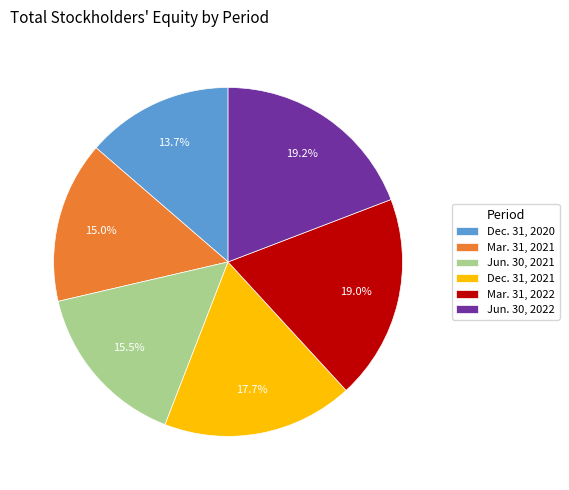

Do Jun. 30, 2022 and Jun. 30, 2021 together represent more than half of the pie?

No